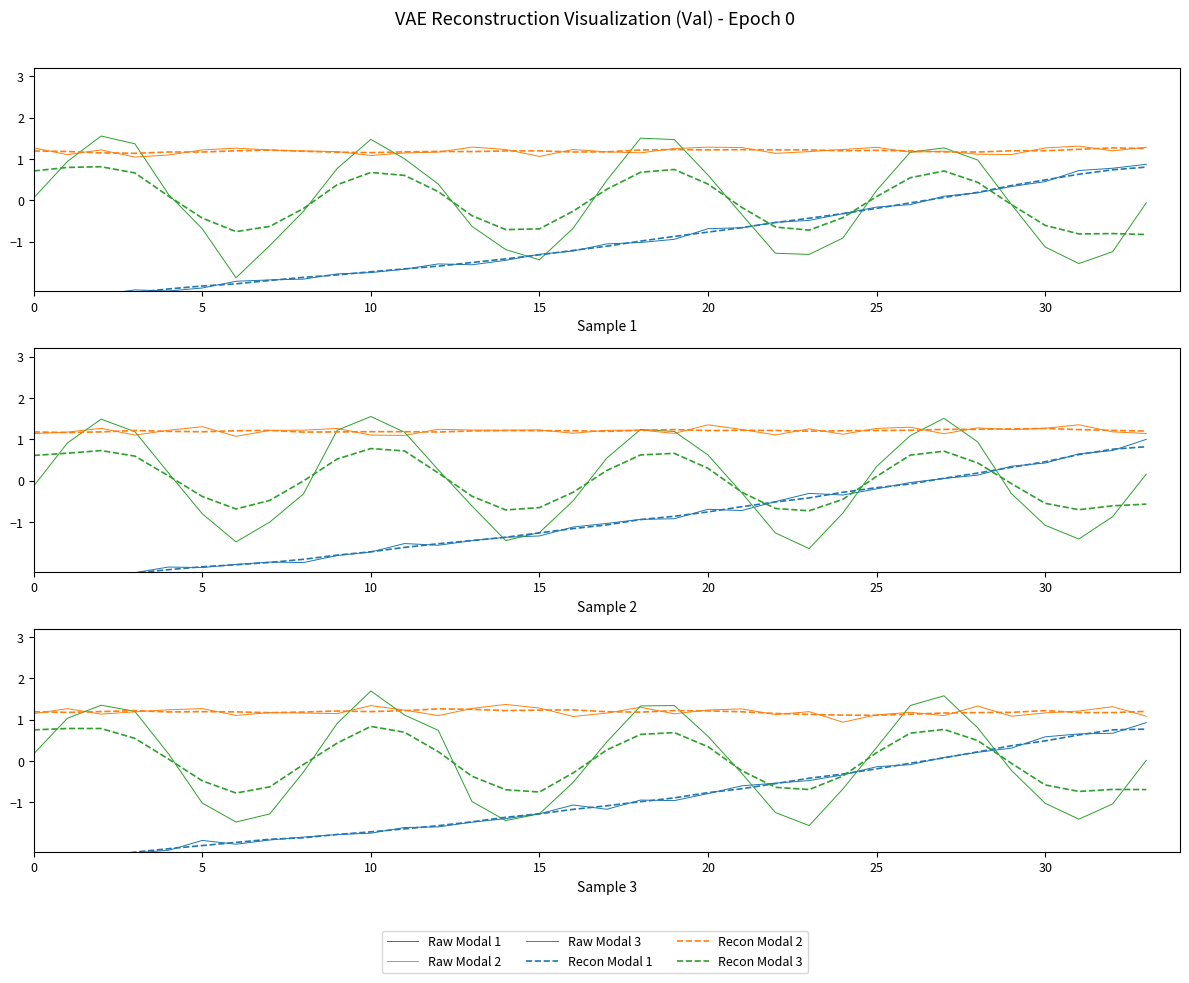

Where does the Raw Modal 1 series first go above -1?

18